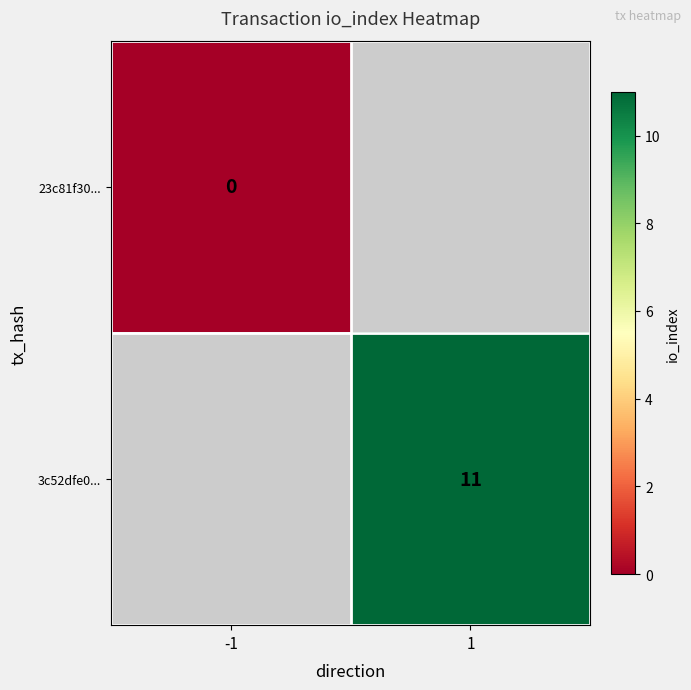

Between -1 and 1, which is larger?

1